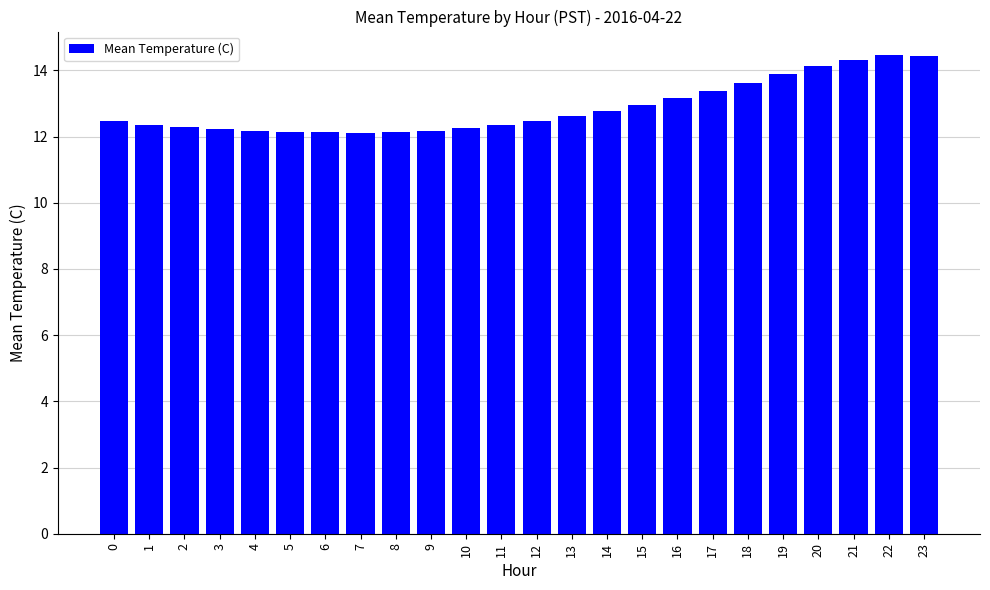

What is the change in value from 6 to 20?

+2.0